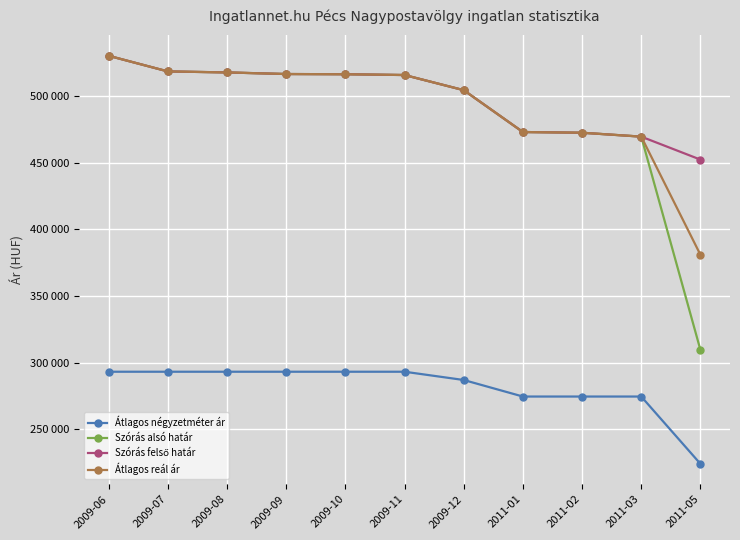

Rank the categories by Szórás felső határ value from lowest to highest.

2011-05, 2011-03, 2011-02, 2011-01, 2009-12, 2009-11, 2009-10, 2009-09, 2009-08, 2009-07, 2009-06